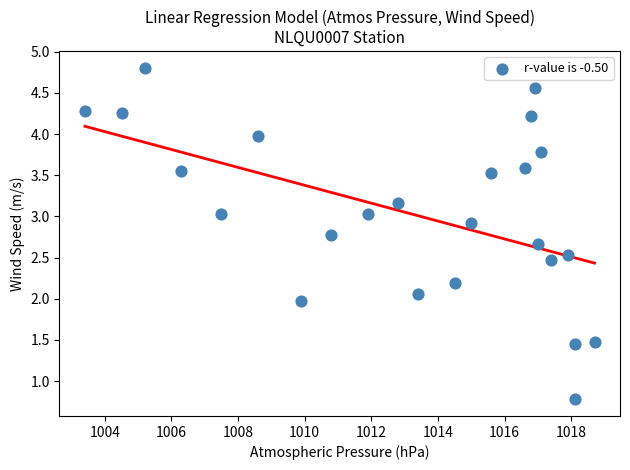

What is the range of Y values (max minus min)?

4.0